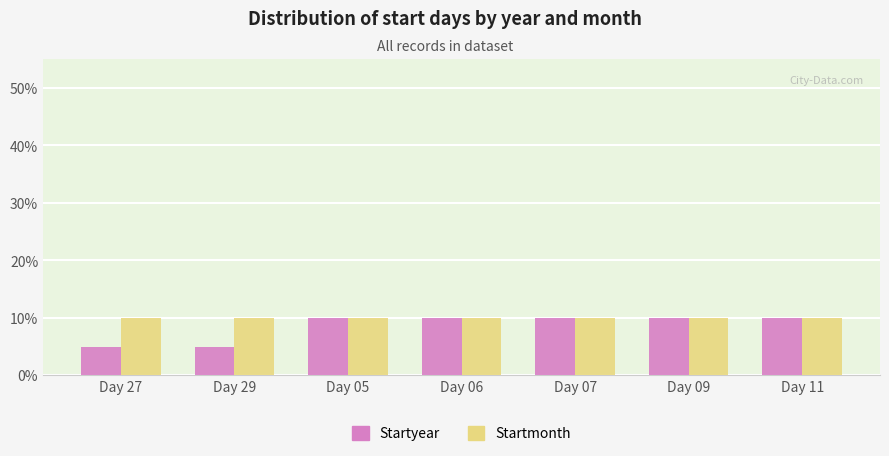

Read the Startmonth value at Day 07.

10